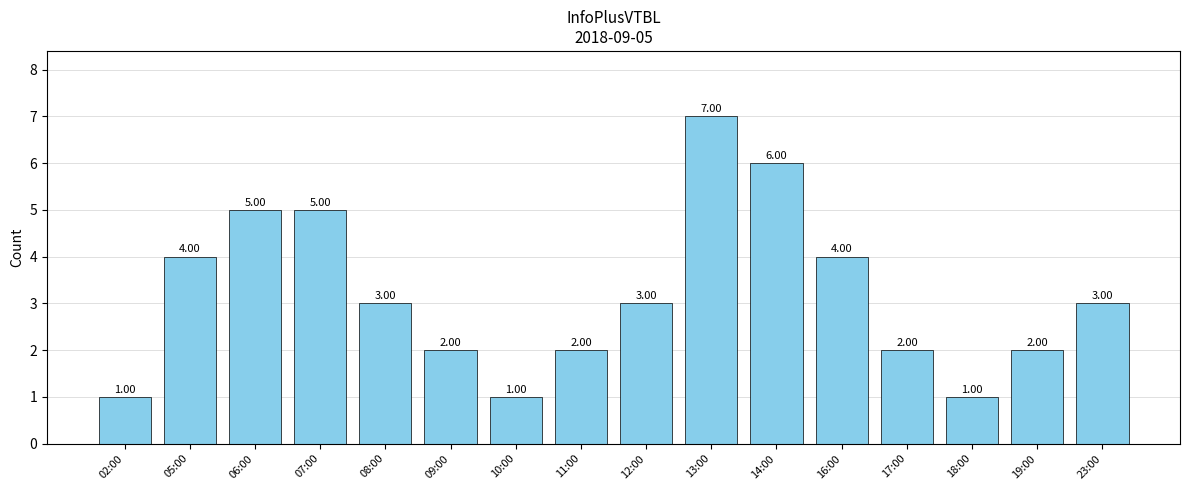

Reading left to right, what are all the values shown in this chart?

02:00=1	05:00=4	06:00=5	07:00=5	08:00=3	09:00=2	10:00=1	11:00=2	12:00=3	13:00=7	14:00=6	16:00=4	17:00=2	18:00=1	19:00=2	23:00=3